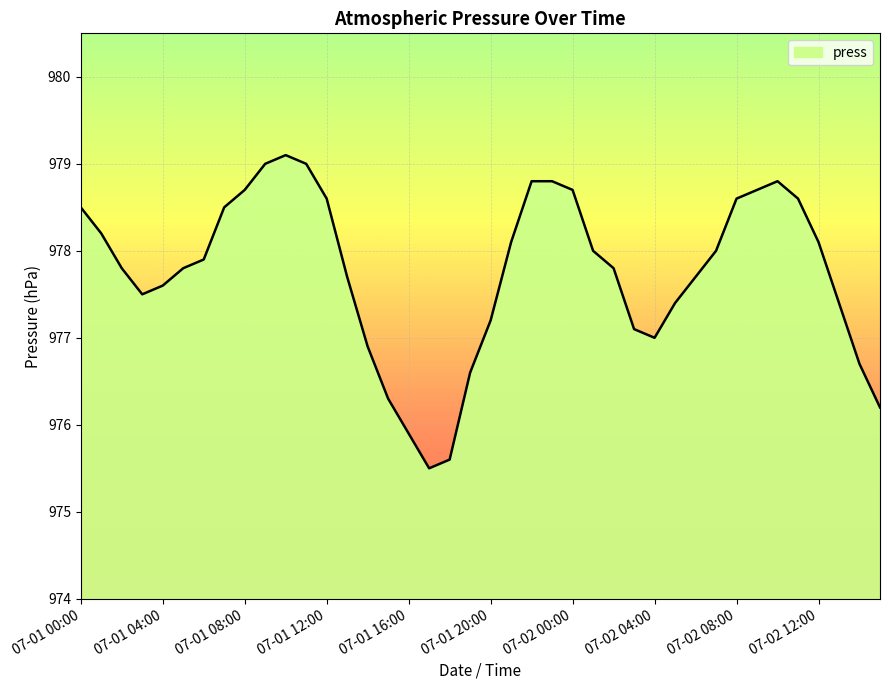

What is the maximum value shown in the chart?

979.1